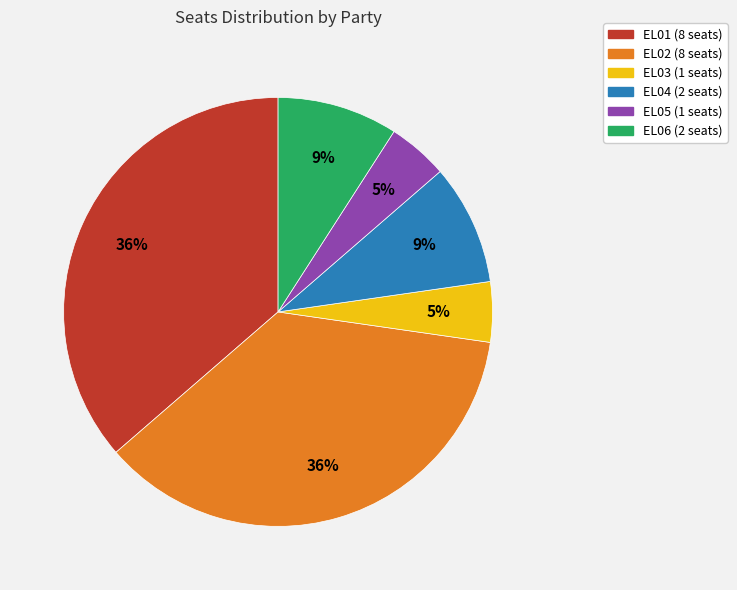

Does EL01 represent more than half of the total?

No